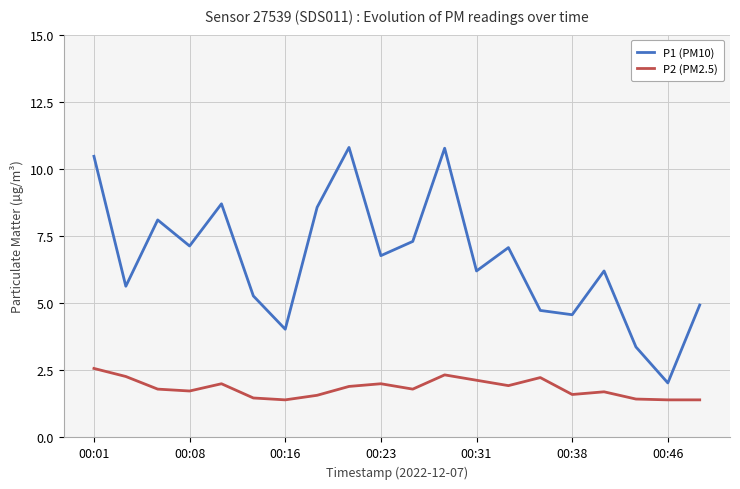

What is the difference between the maximum and minimum values in the P1 (PM10) series?

8.8